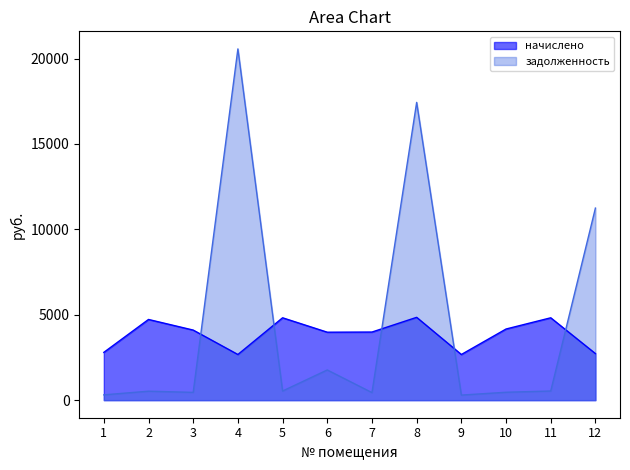

What is the value of the задолженность point at the 1st from the left?

310.9